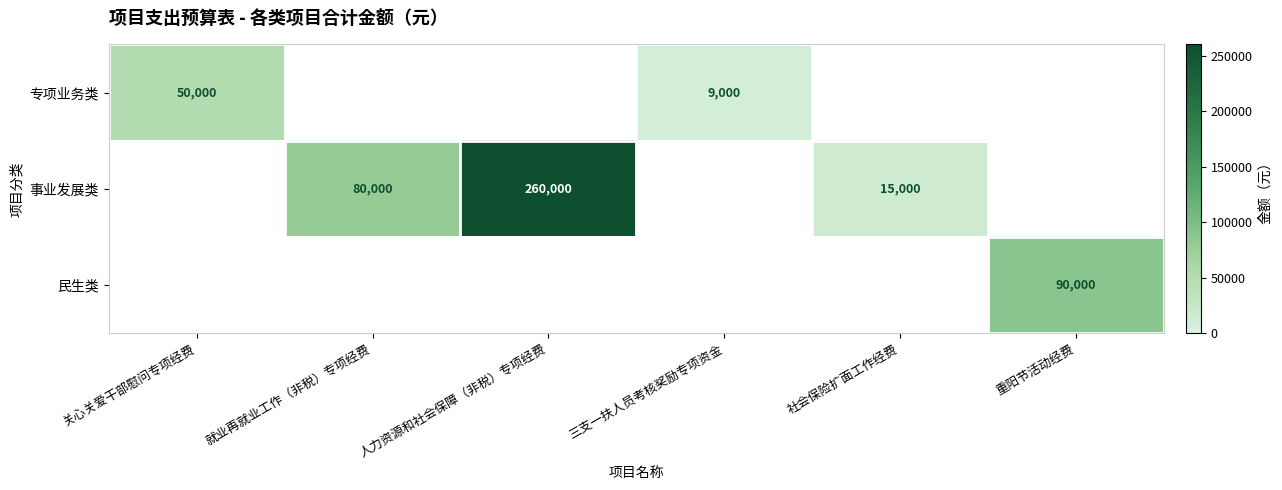

Between 关心关爱干部慰问专项经费 and 重阳节活动经费, which is larger?

重阳节活动经费